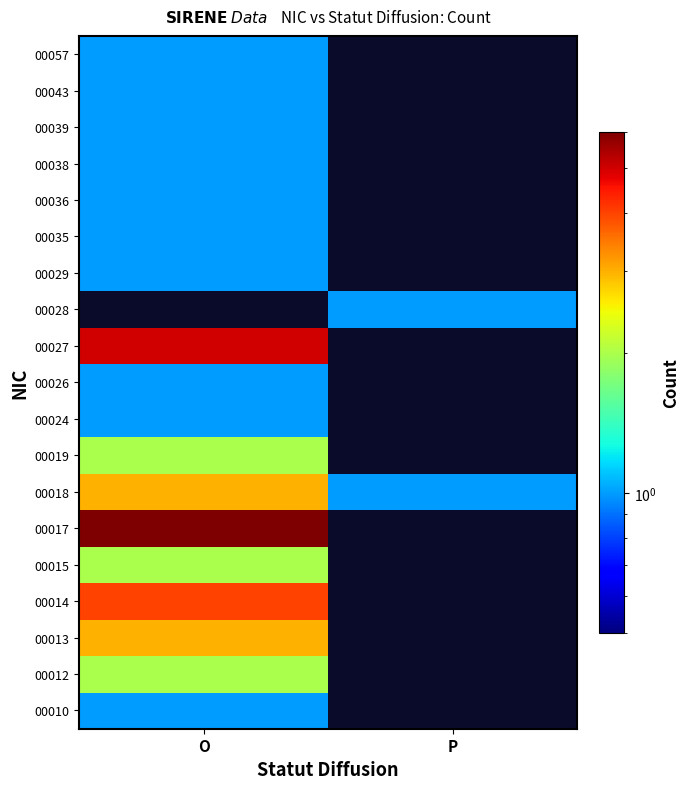

At how many categories does at least one series exceed 2?

1